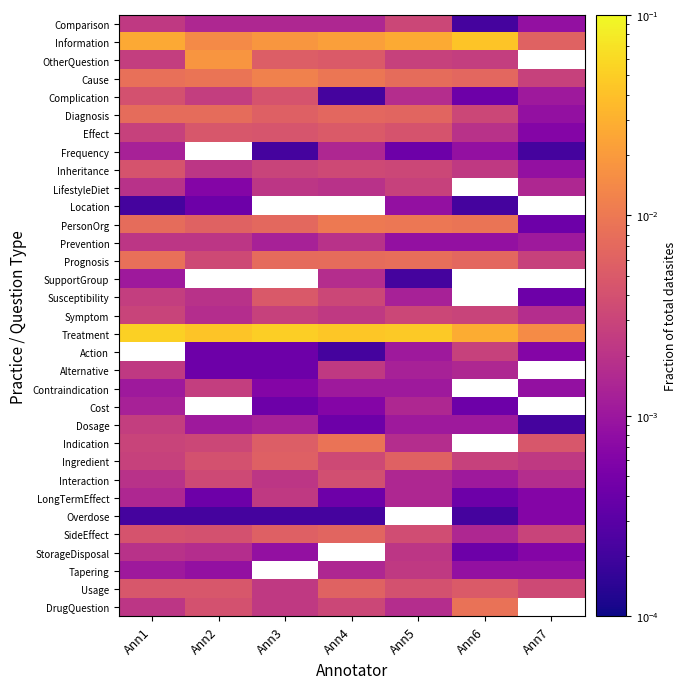

The Comparison series shows 0.0 at Ann1. True or false?

True